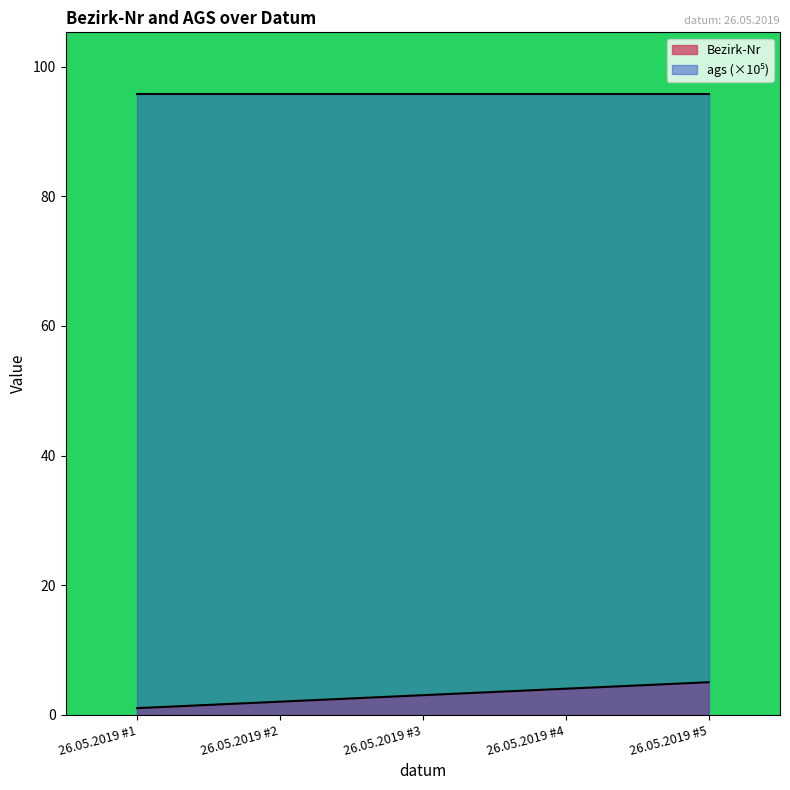

At which label does the data first exceed 3?

26.05.2019 #4